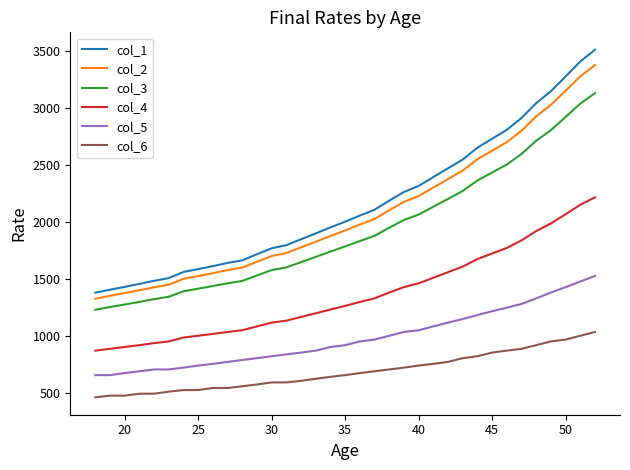

What is the minimum value for col_5?

657